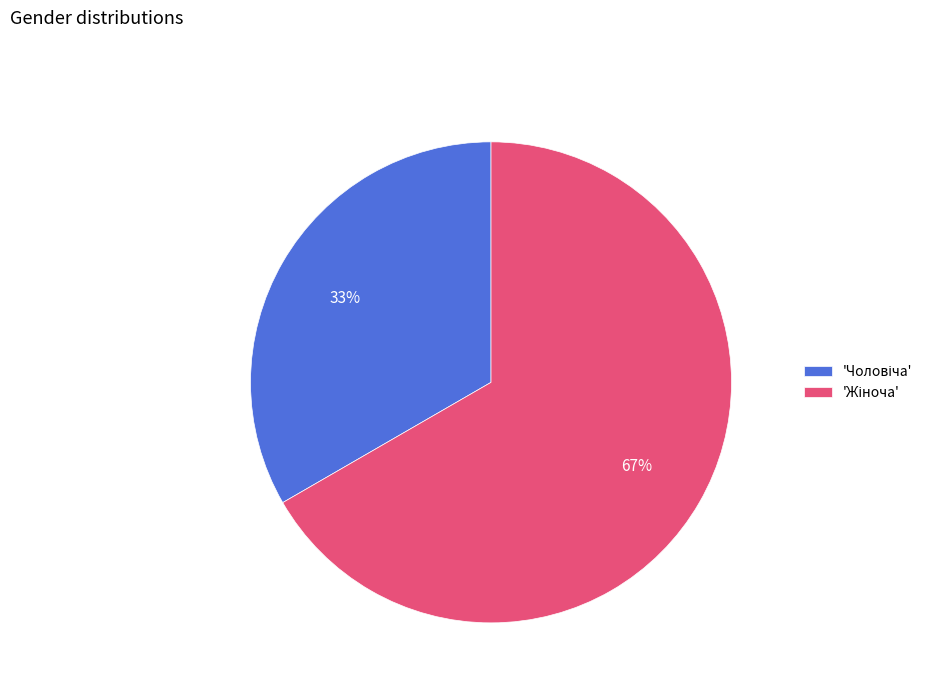

Does any single category account for the majority?

Yes